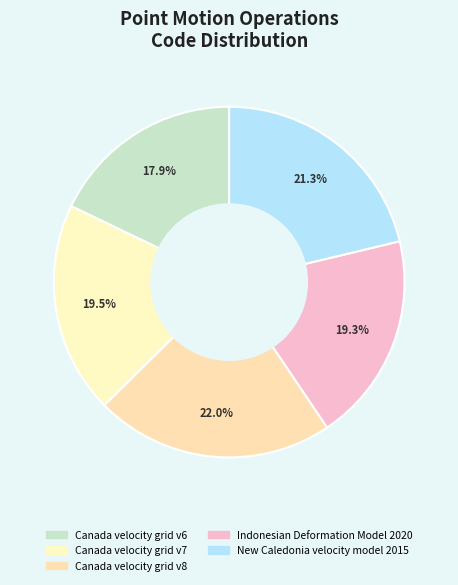

What percentage do Indonesian Deformation Model 2020 and New Caledonia velocity model 2015 together represent?

40.6%